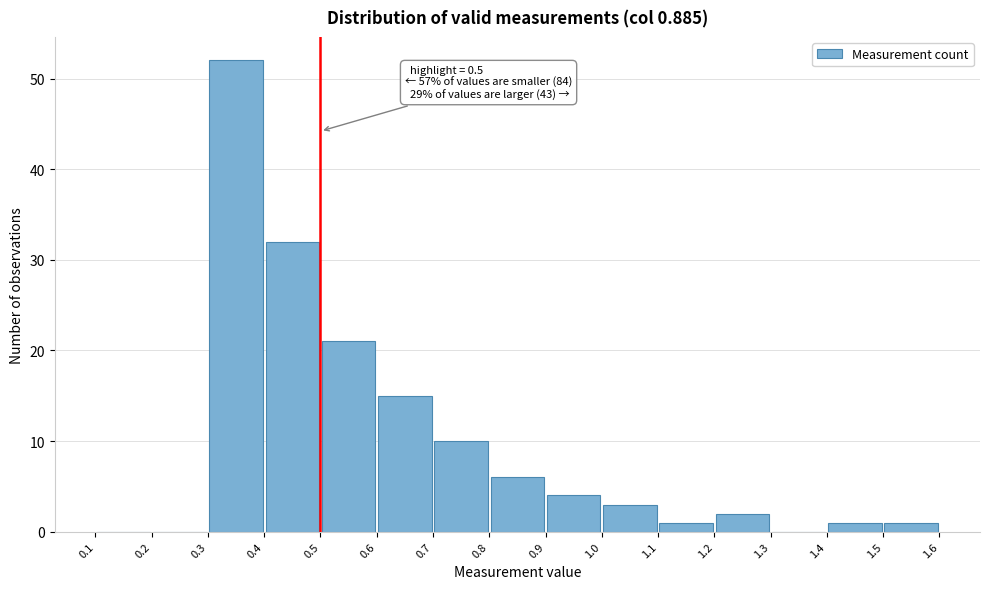

Over which range of the x-axis is the bar tallest?

0.3 to 0.4